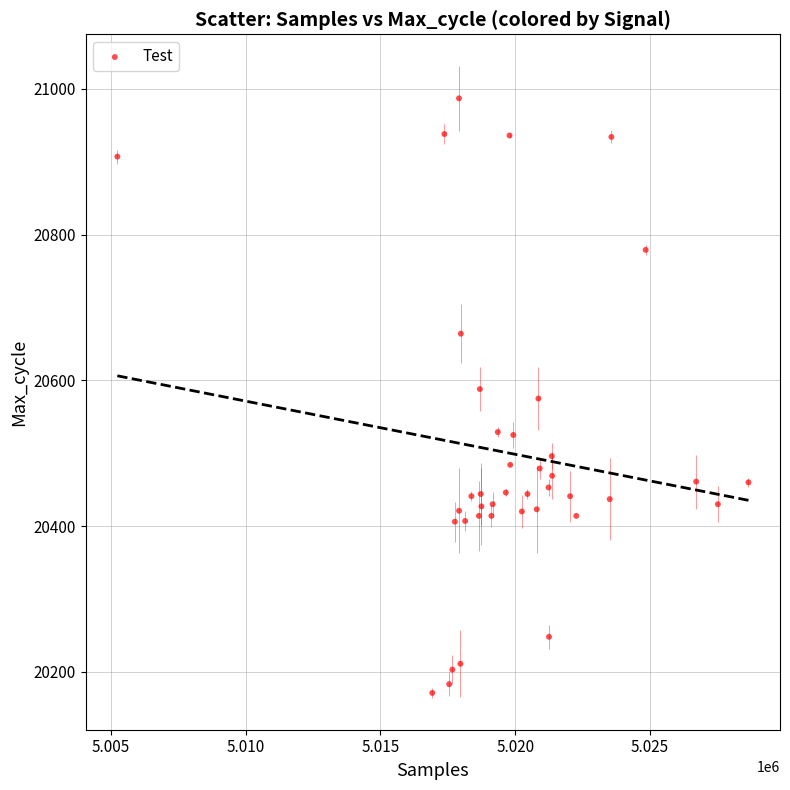

What is the range of Y values (max minus min)?

816